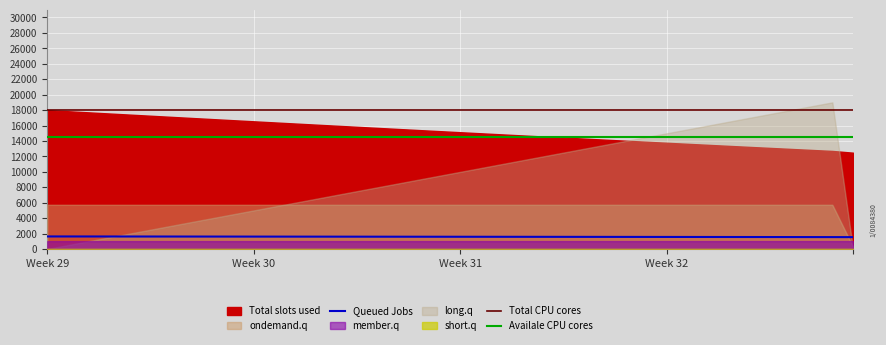

True or false: Queued Jobs and Availale CPU cores cross at least once.

False